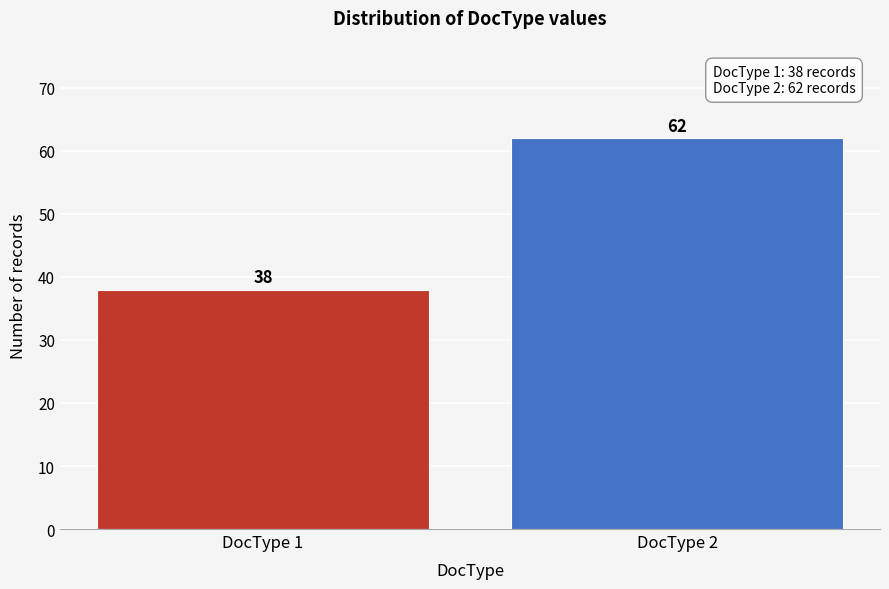

Reading right to left, list all the values displayed in this chart.

DocType 2=62	DocType 1=38